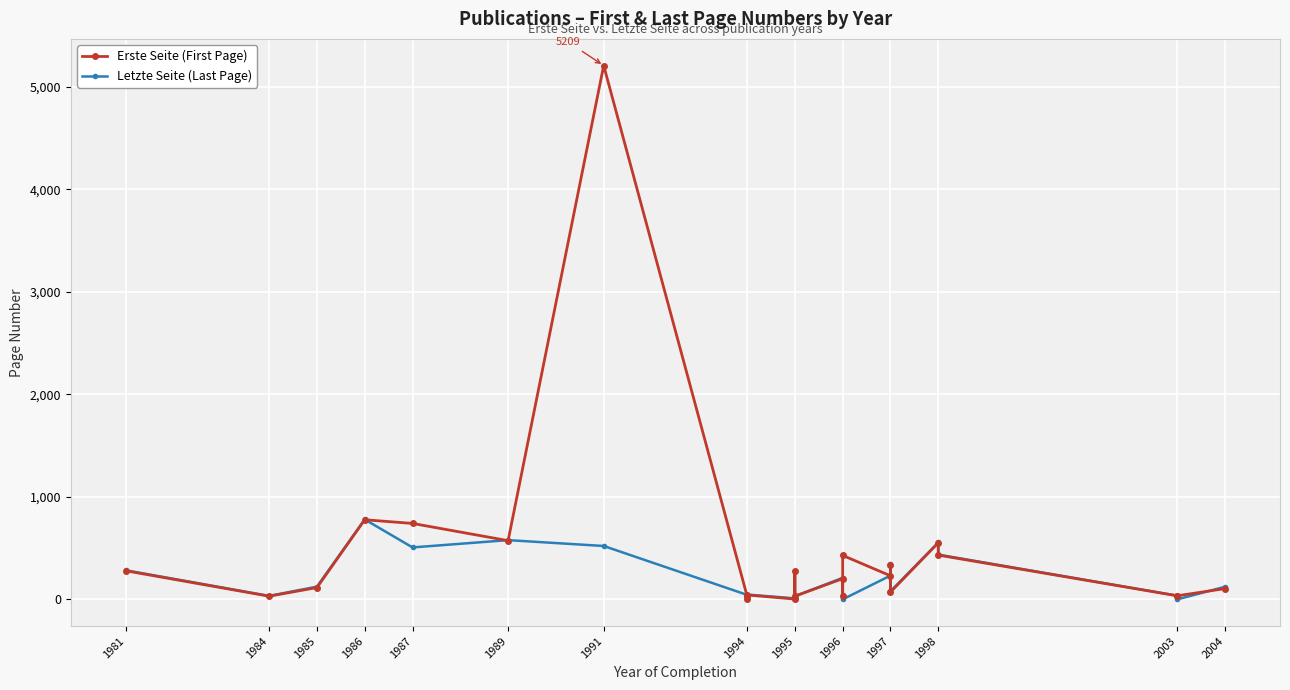

True or false: Erste Seite (First Page) has a value of 432 at 1998.

True